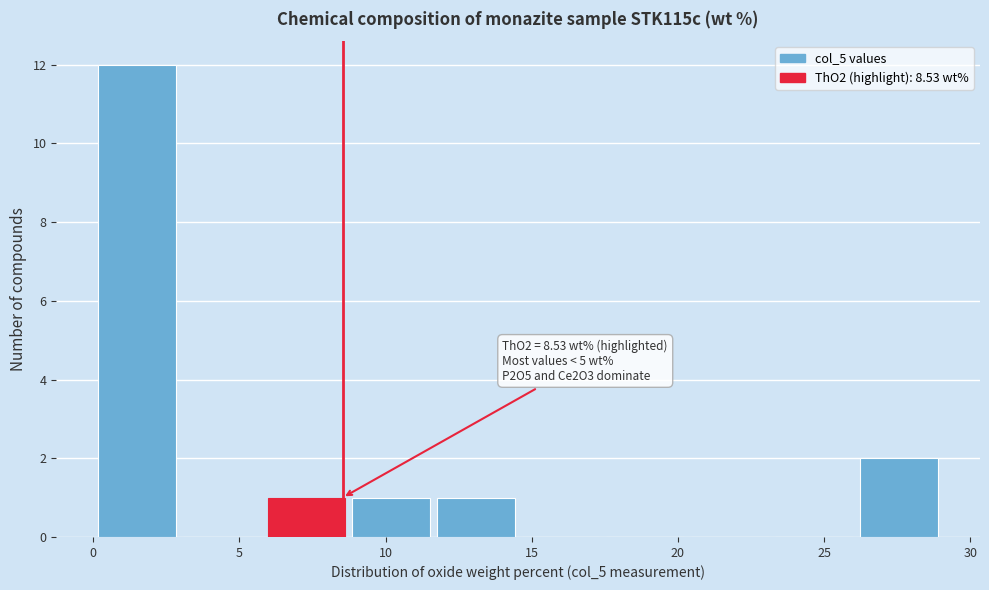

Over which range of the x-axis is the bar tallest?

0.0 to 3.0